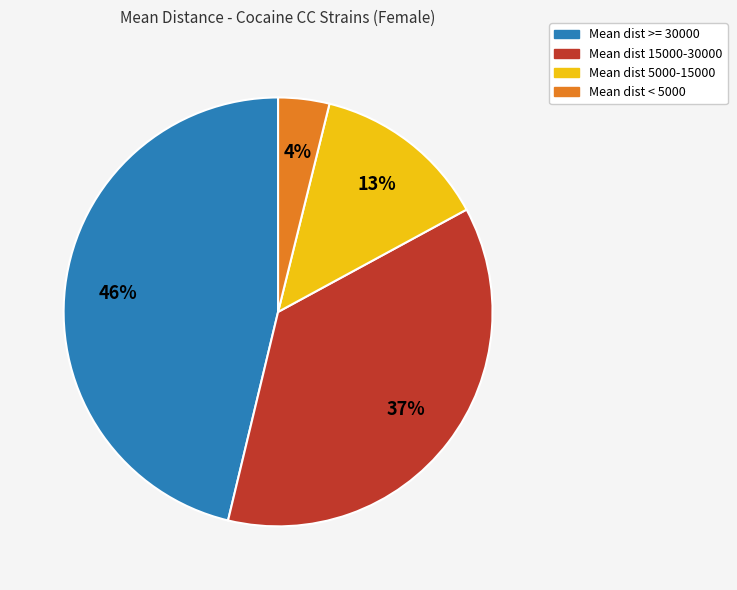

To the nearest percent, what is the difference between the largest and smallest slice percentages?

42%